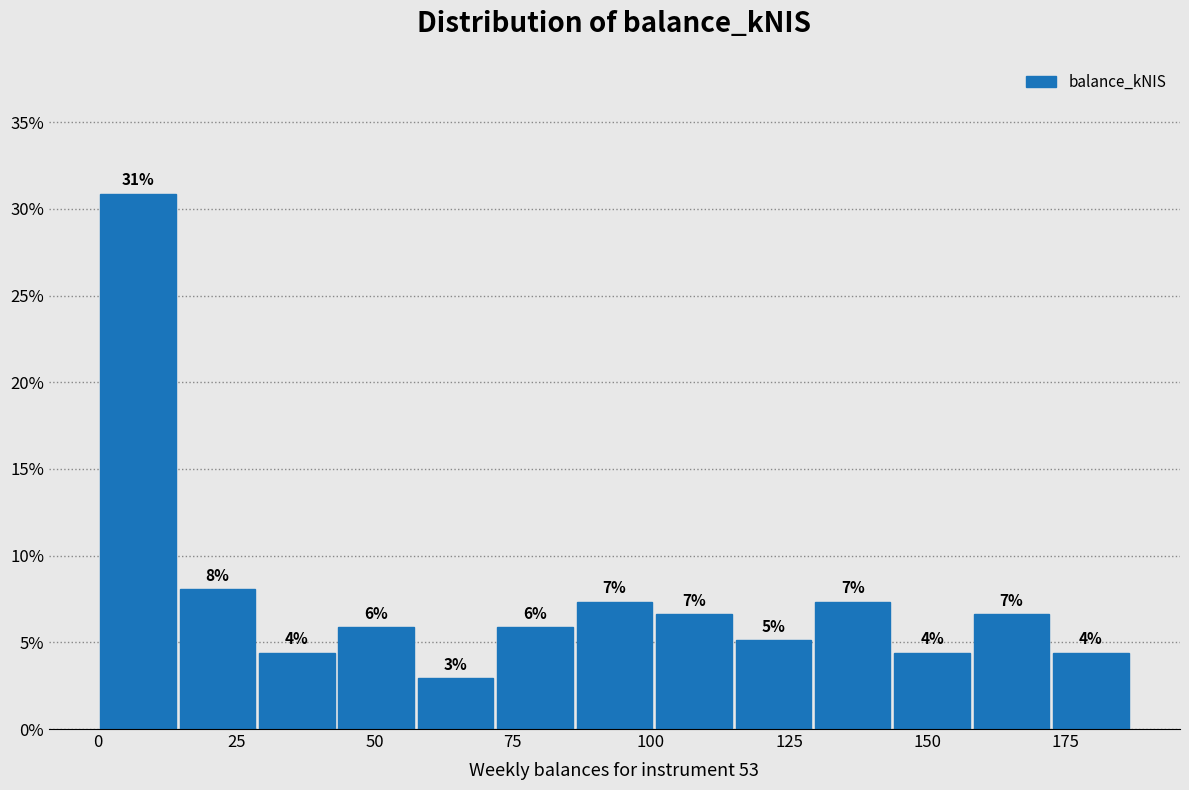

Around what value on the x-axis is the tallest bar? Give the approximate position of its centre, as read against the axis.

5